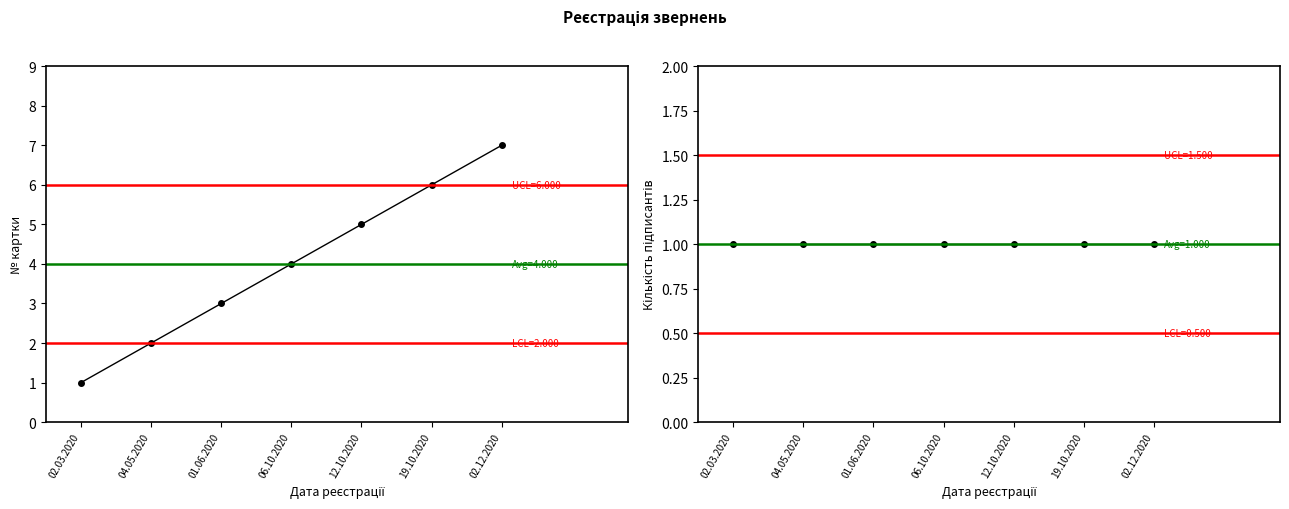

At which label does № картки reach its peak?

02.12.2020